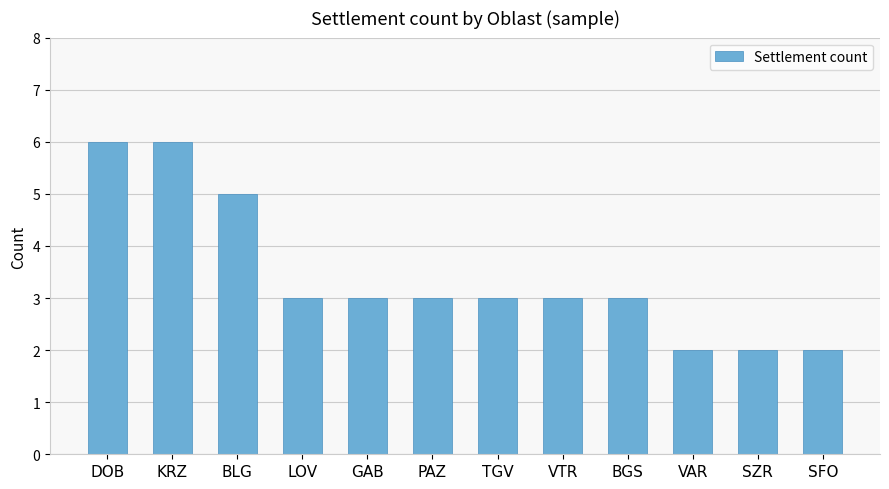

The chart shows a value of 0 at SZR. True or false?

False